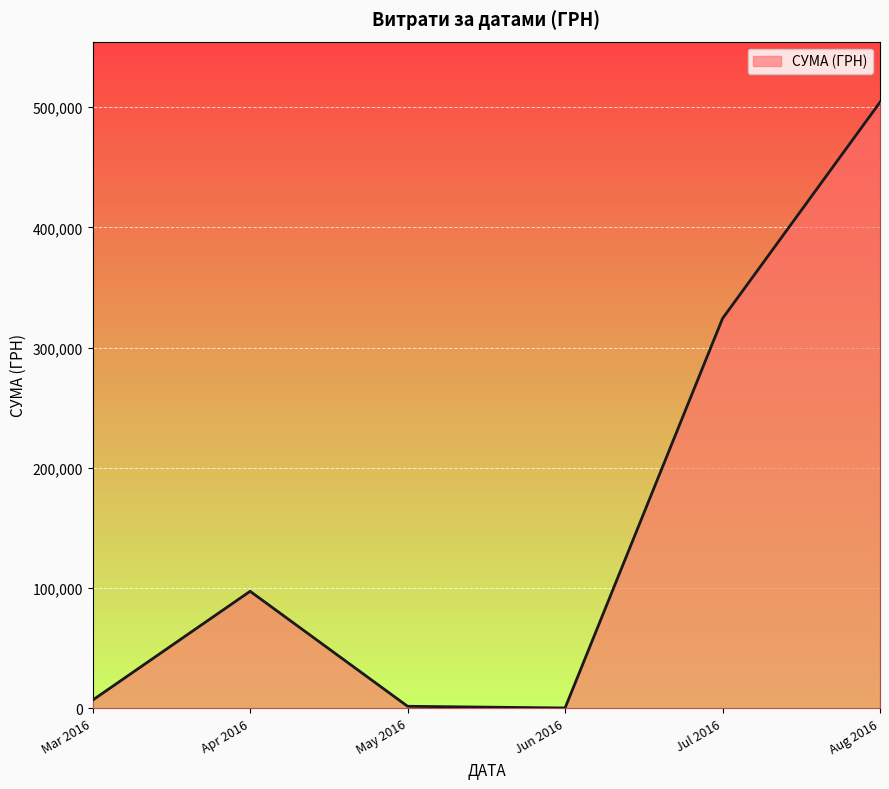

What is the difference between the maximum and second lowest values?

502449.5